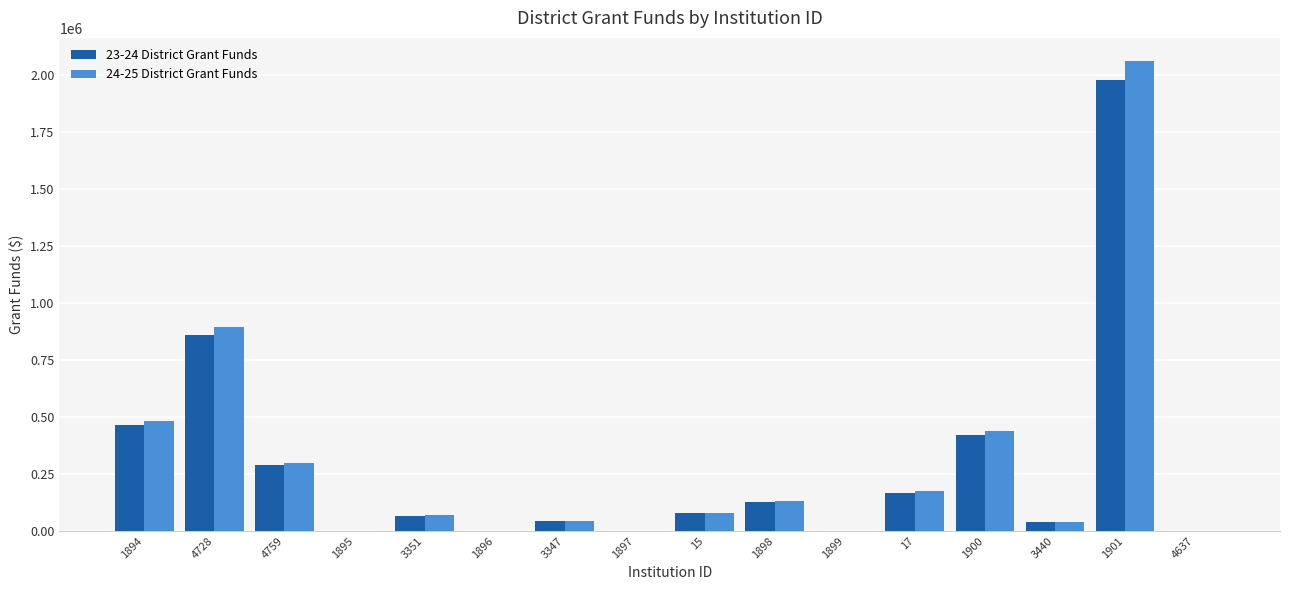

The value of 24-25 District Grant Funds at 1897 is 0.0. True or false?

True